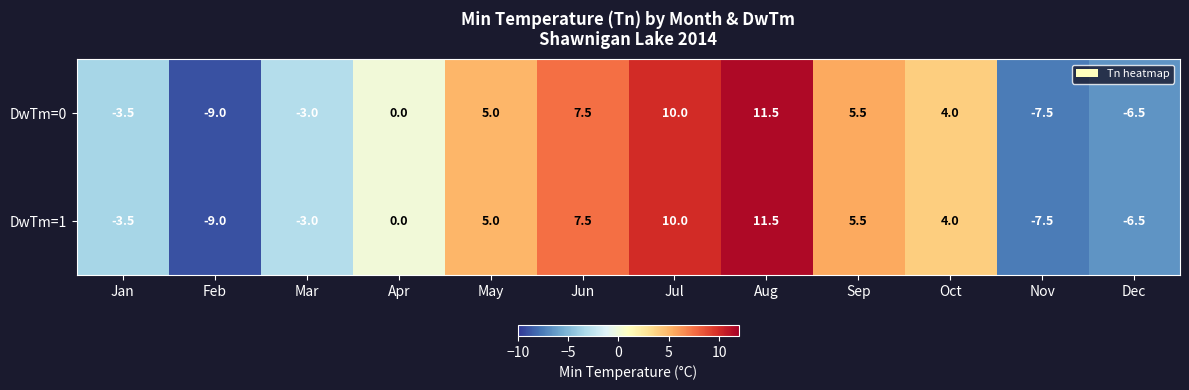

At how many categories does at least one series exceed 2?

6